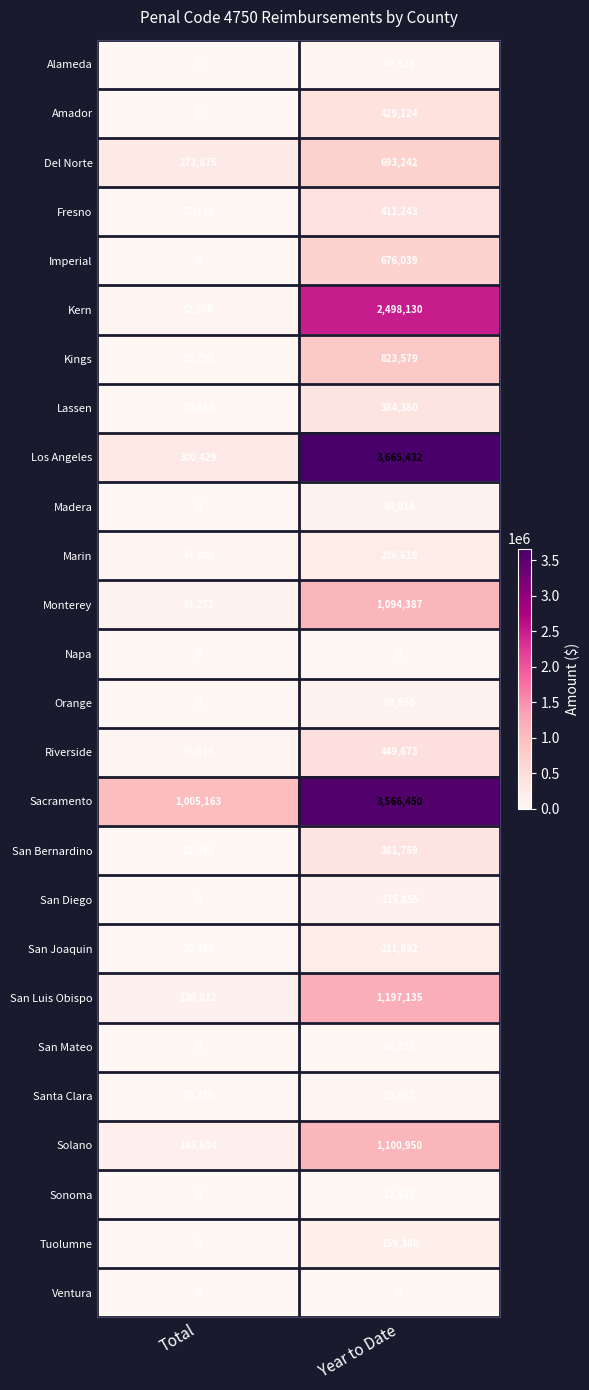

Read the Monterey value at Year to Date.

1094387